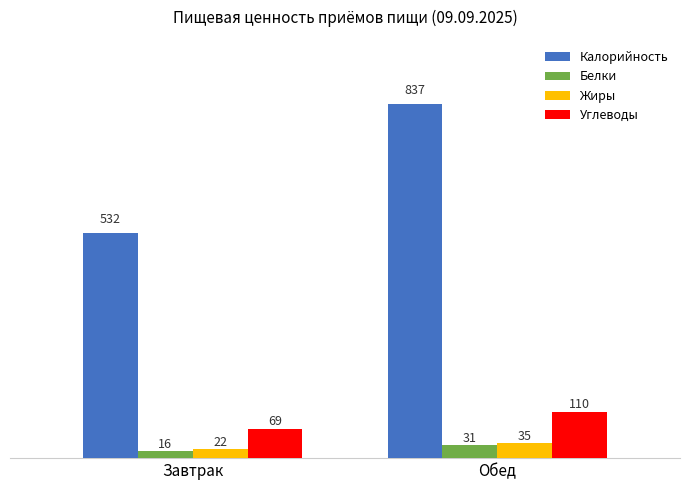

What is the difference between the highest and lowest values at Обед?

806